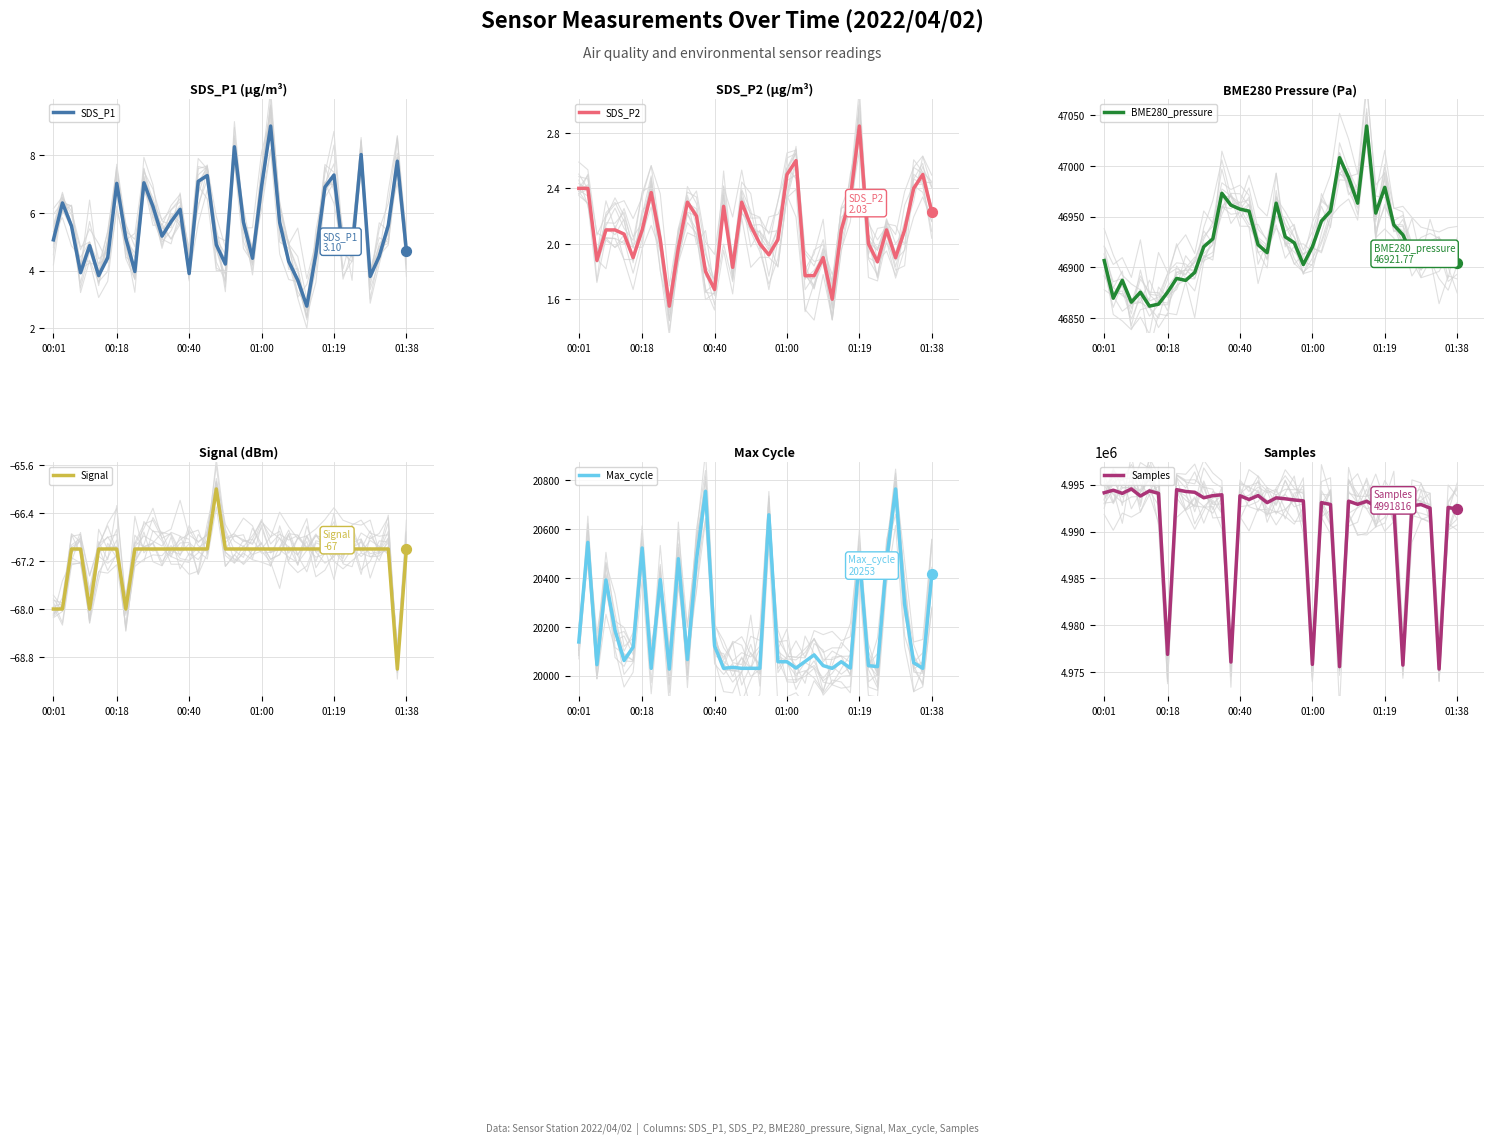

What are all the series names shown in the legend?

SDS_P1, SDS_P2, BME280_pressure, Signal, Max_cycle, Samples